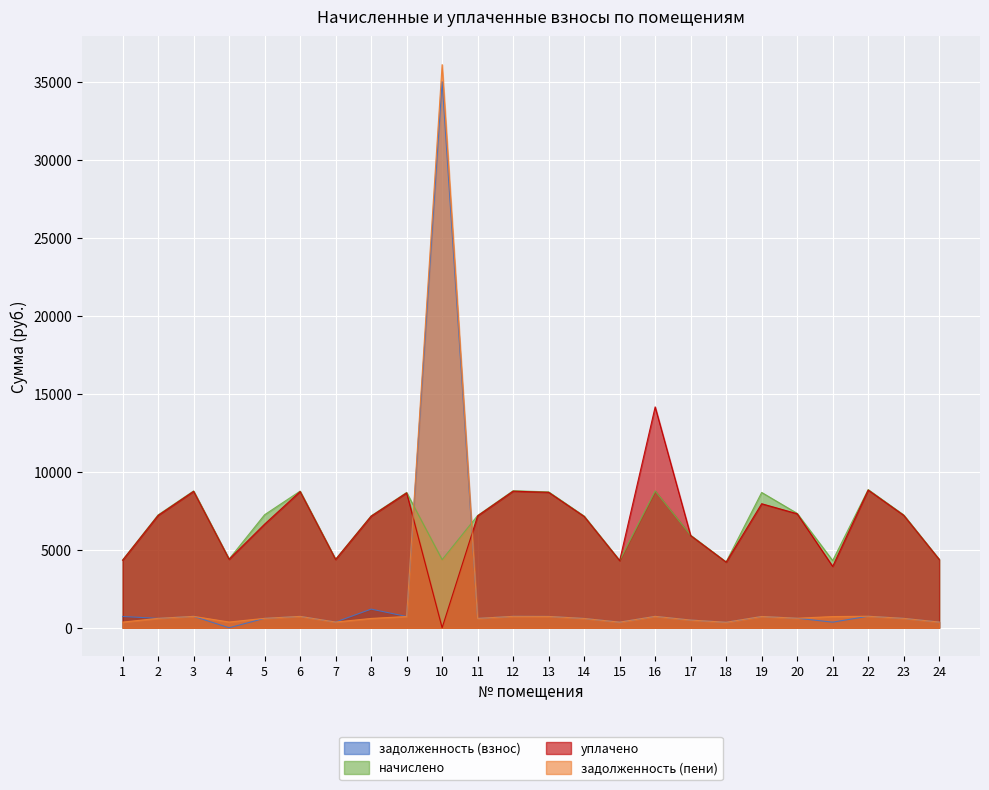

Between 2 and 5, which is larger?

5